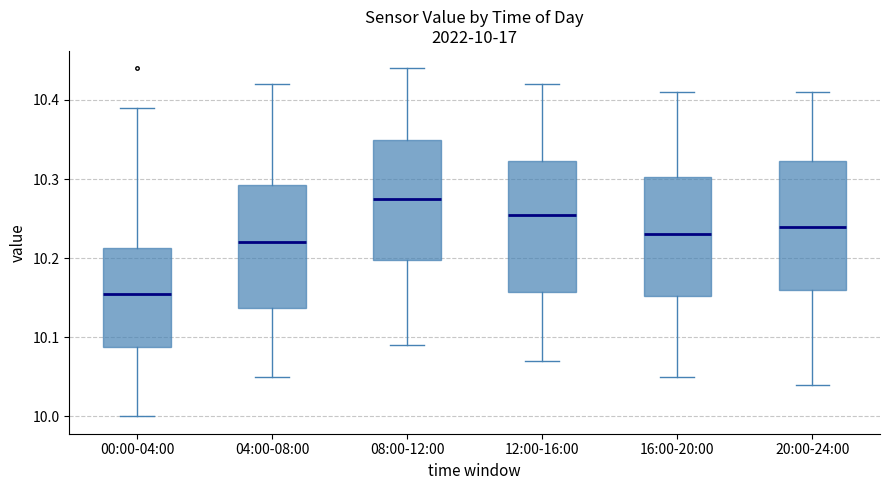

Which box has the highest median line?

08:00-12:00